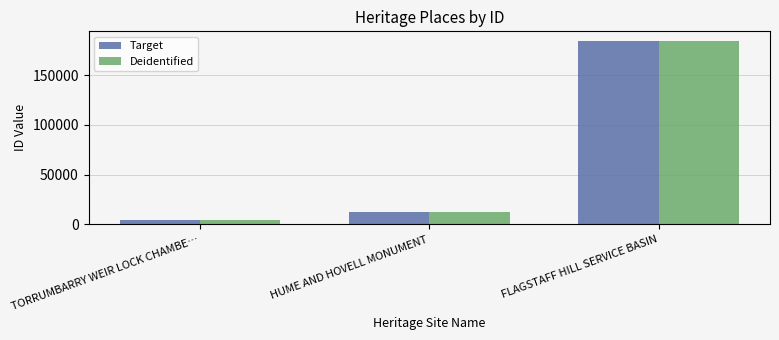

The value of Deidentified at HUME AND HOVELL MONUMENT is 12801. True or false?

True